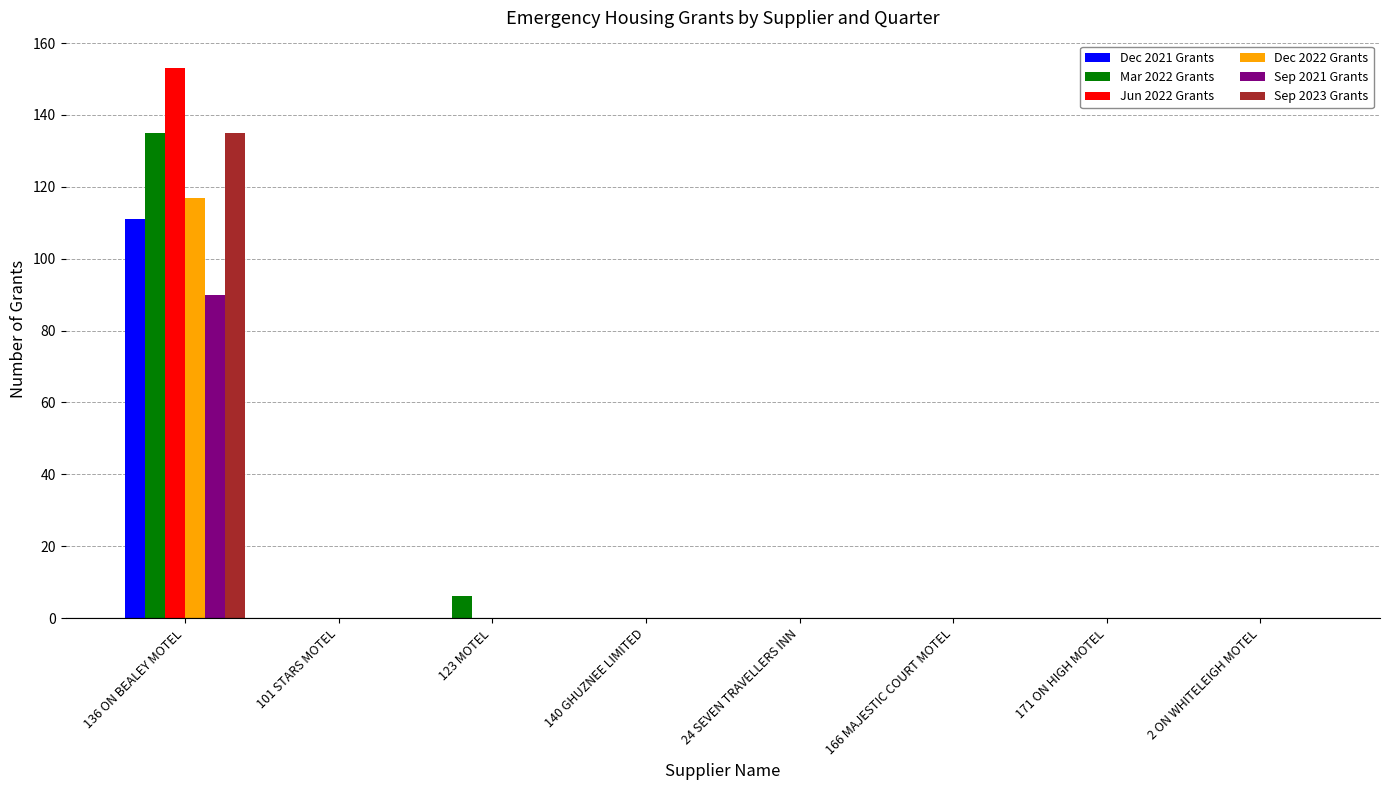

Is it true that Sep 2021 Grants equals 0 at 2 ON WHITELEIGH MOTEL?

True